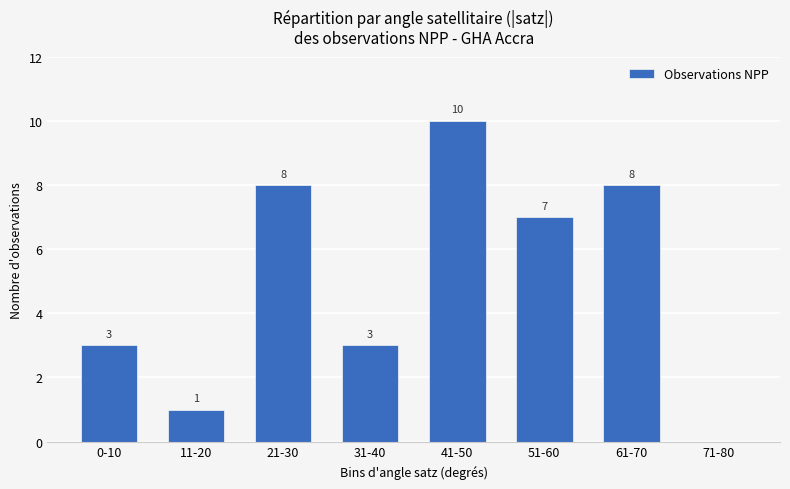

Which category has the highest value across all series?

41-50